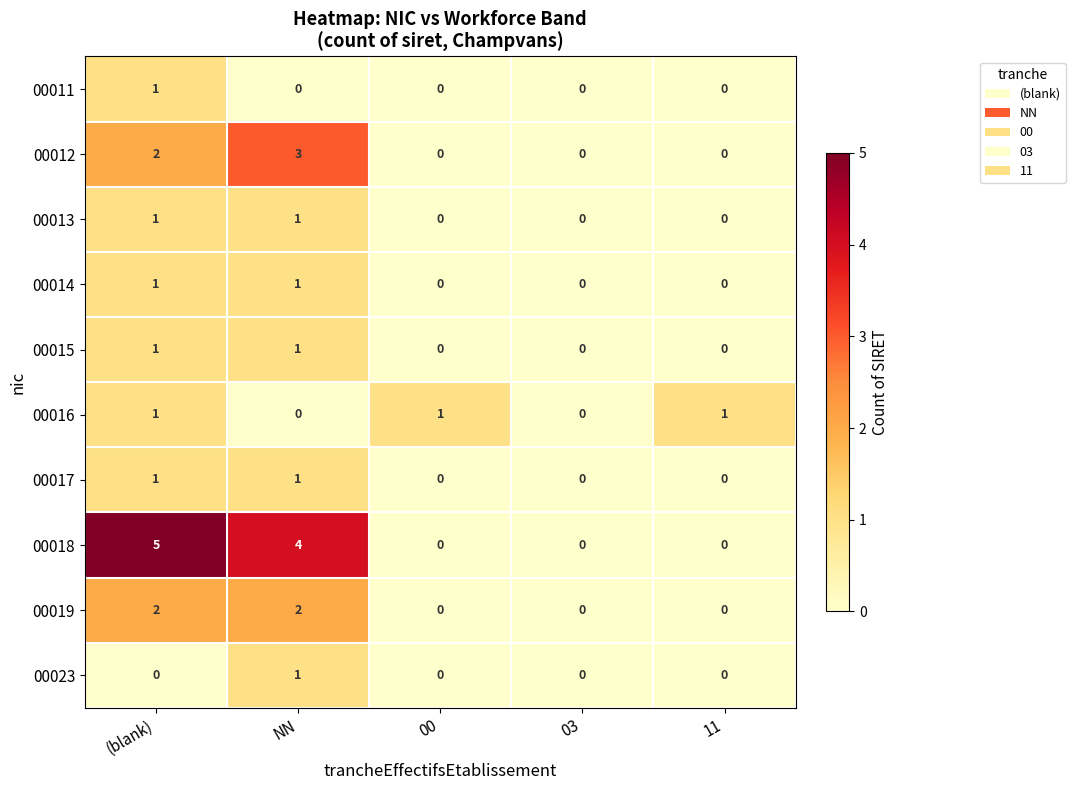

Which series has the largest range (max minus min)?

00018